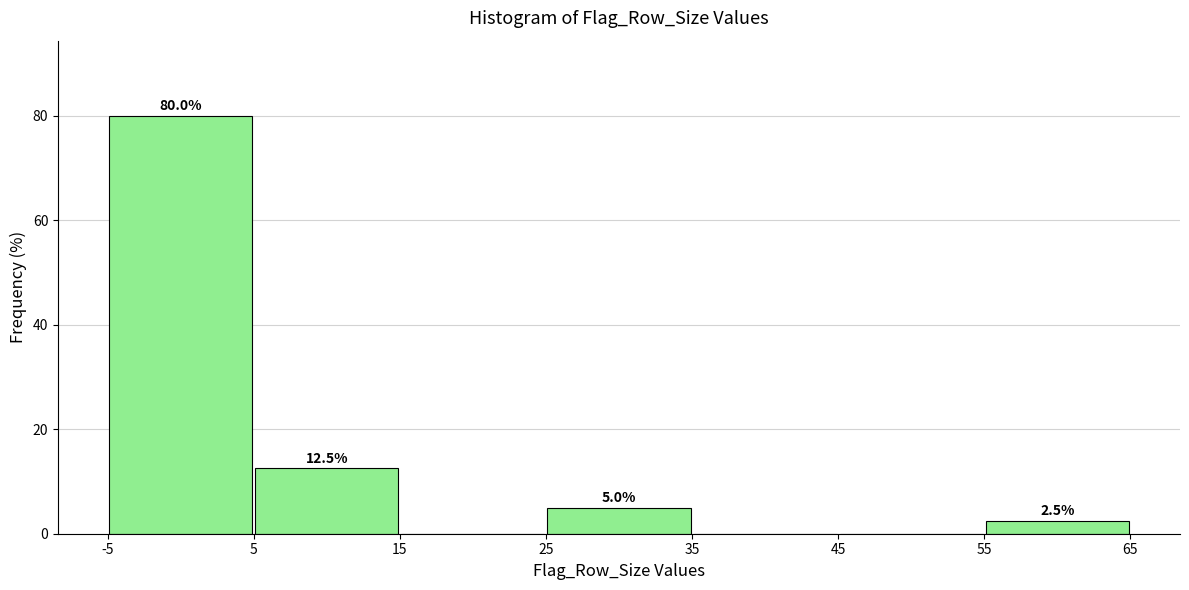

Over which range of the x-axis is the bar tallest?

-5 to 5